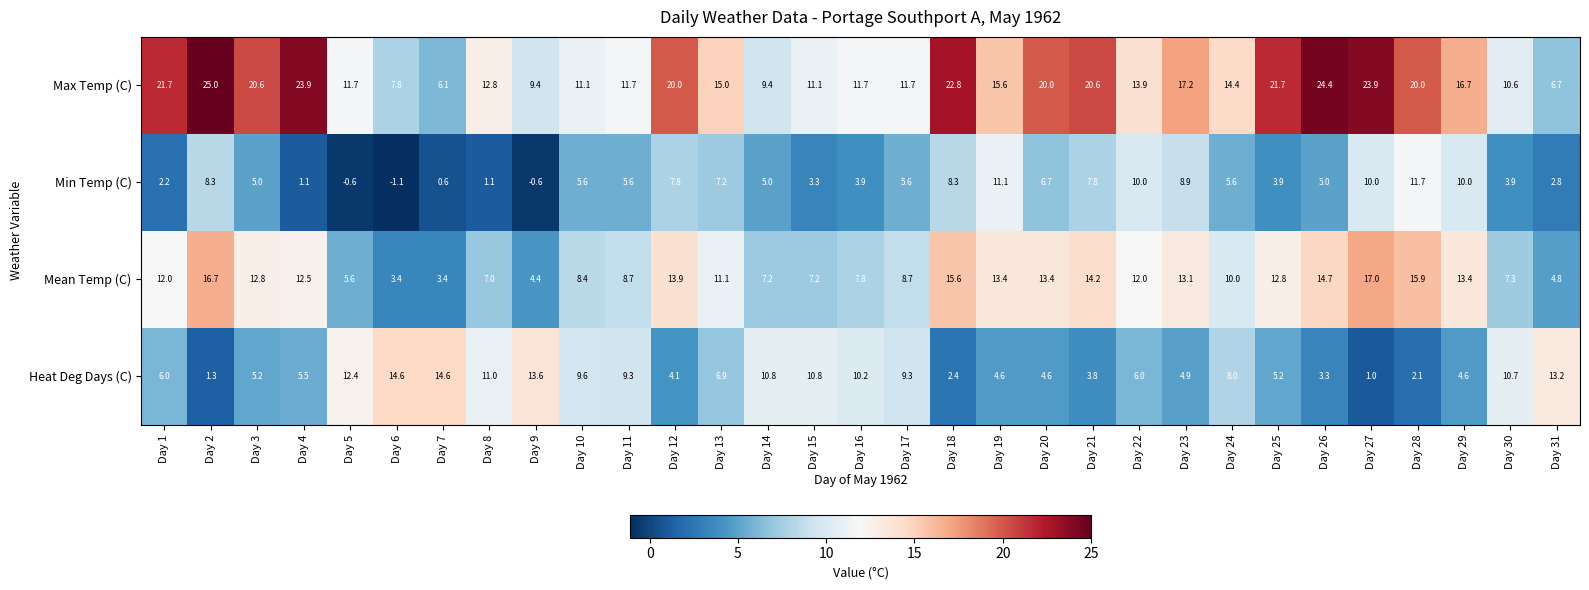

At which category is the sum across all series the highest?

Day 27